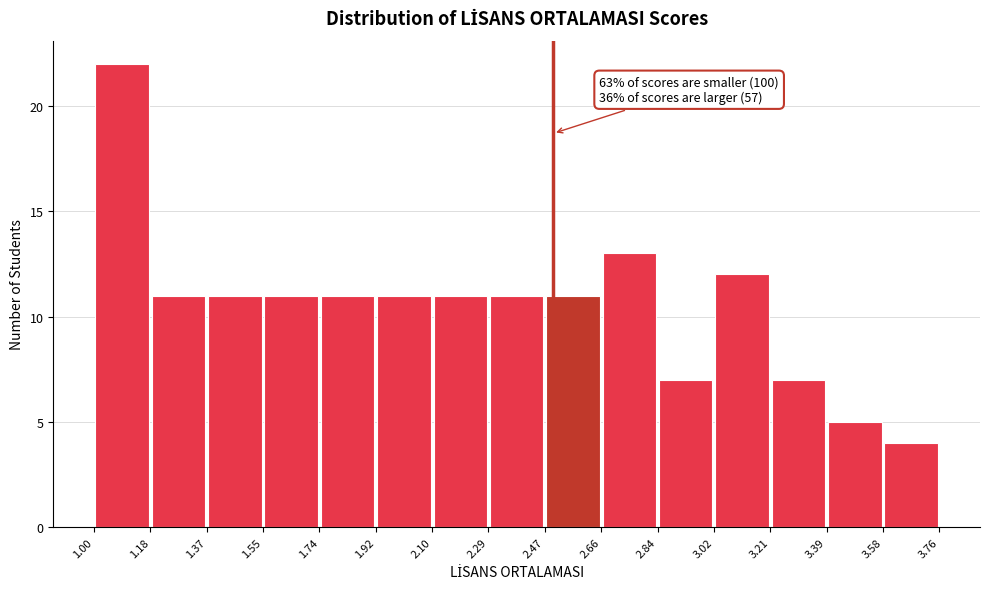

Over which range of the x-axis is the bar tallest?

1.00 to 1.18